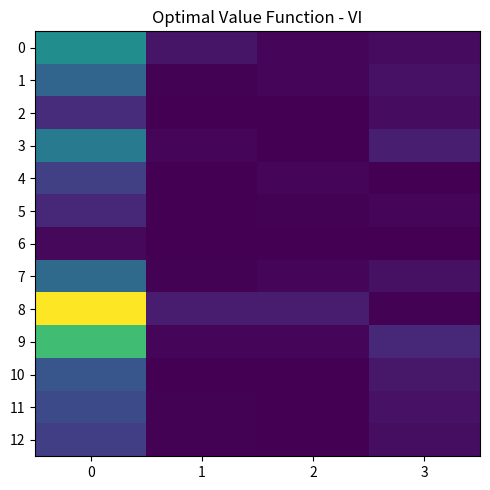

Rank the series at 3 from lowest to highest value.

row_4, row_6, row_8, row_5, row_0, row_2, row_12, row_7, row_1, row_11, row_10, row_3, row_9